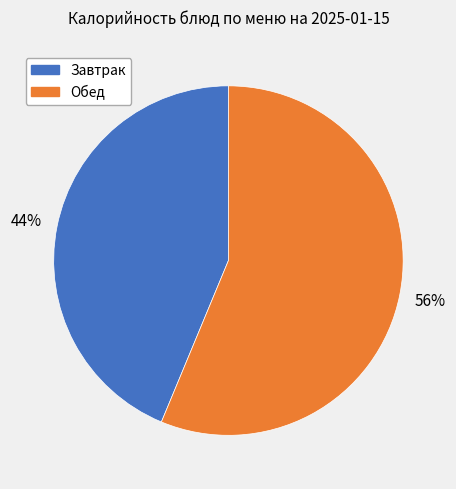

Is there any slice that represents more than half of the pie?

Yes